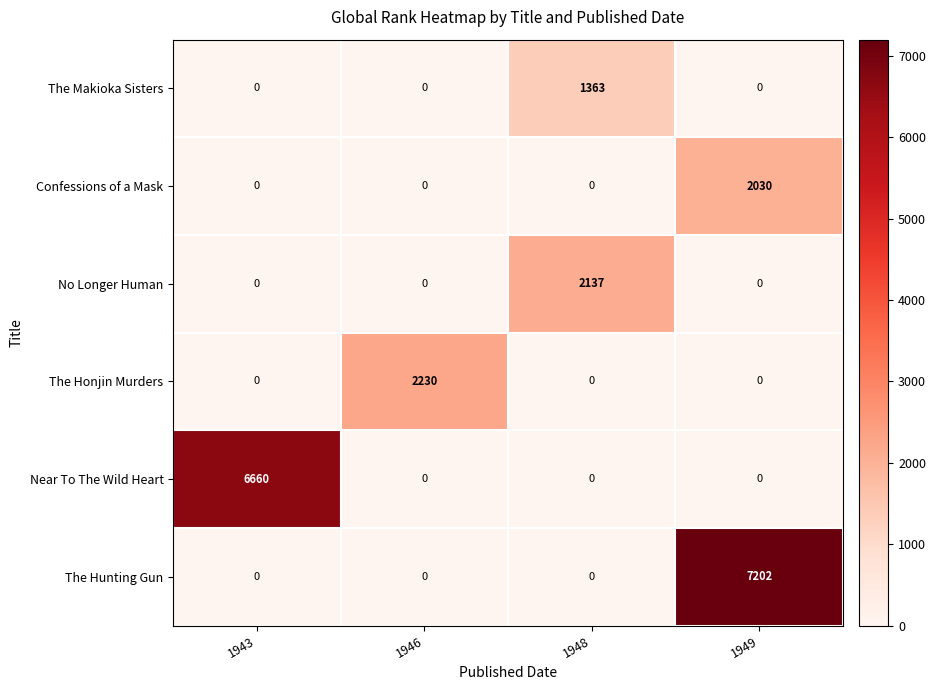

Rank the series by their maximum value, from highest to lowest.

The Hunting Gun, Near To The Wild Heart, The Honjin Murders, No Longer Human, Confessions of a Mask, The Makioka Sisters